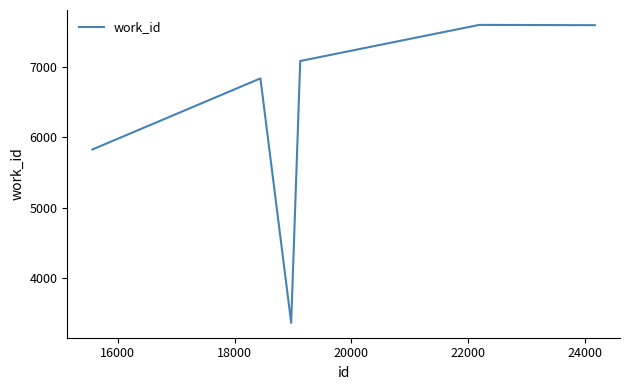

What is the difference between the maximum and minimum values?

4221